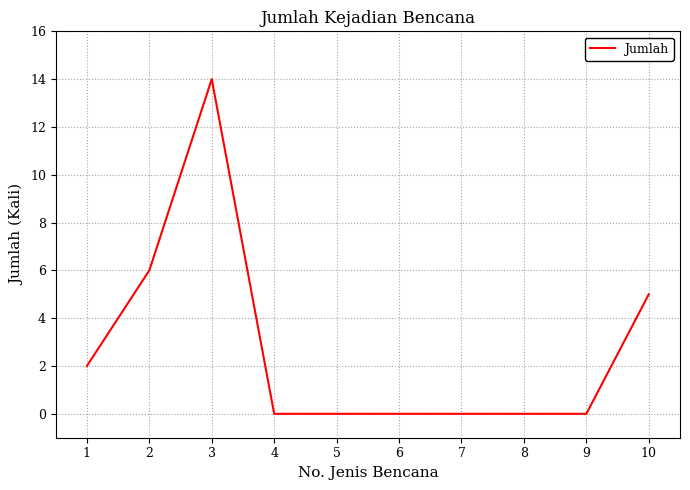

What is the greatest value displayed?

14